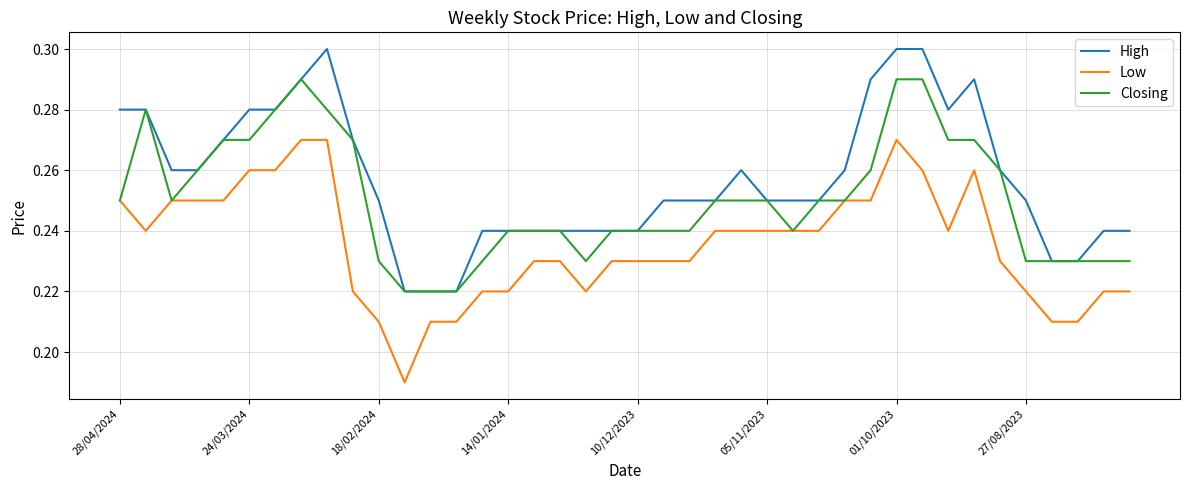

List the series in order of their peak value, highest first.

High, Closing, Low